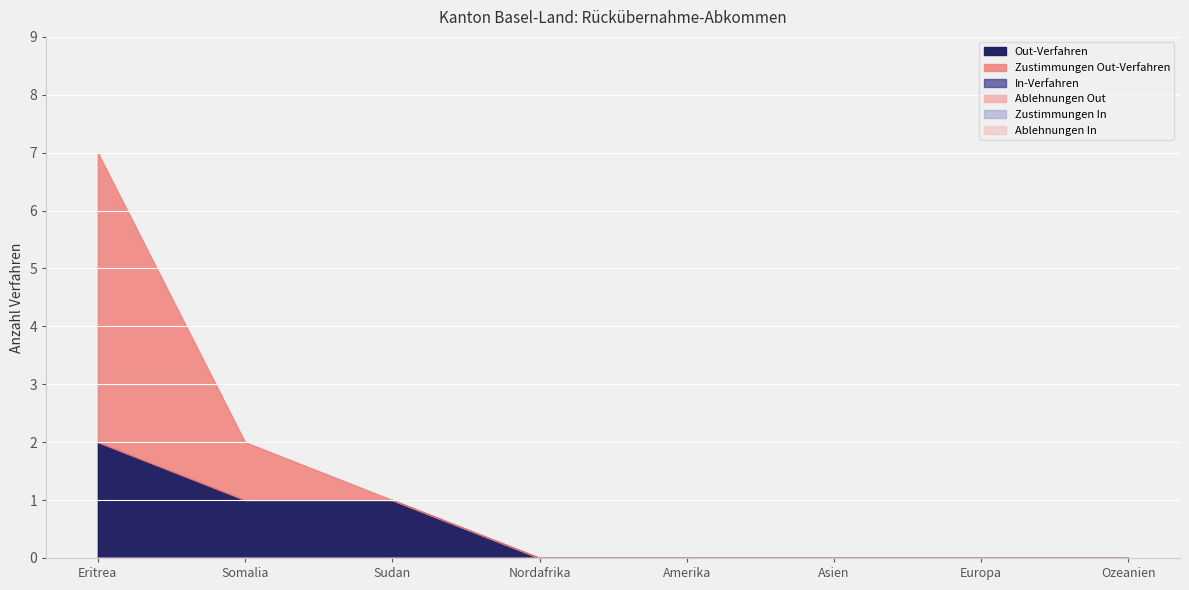

At which category does the chart reach its peak across all series?

Eritrea